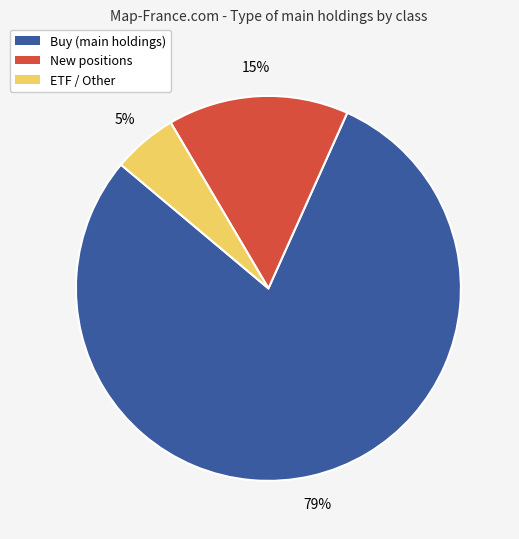

How many slices are in this pie chart?

3